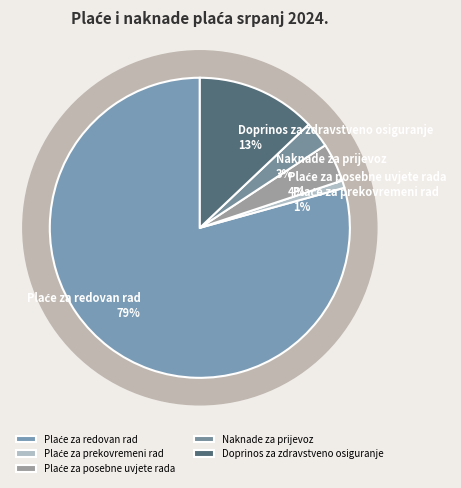

The Naknade za prijevoz slice represents 3% of the pie. True or false?

True